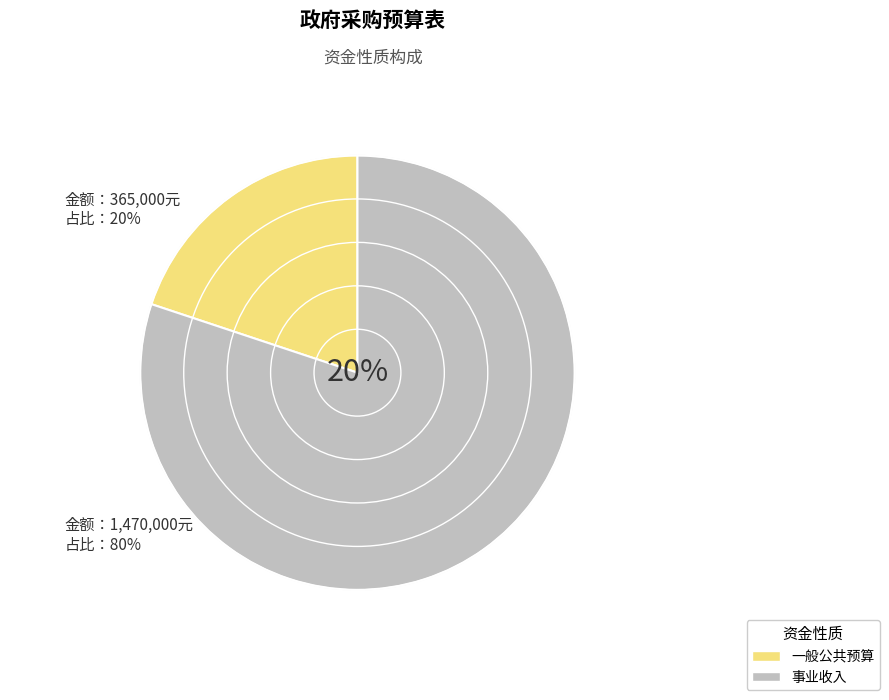

What is the largest slice in the pie chart?

事业收入